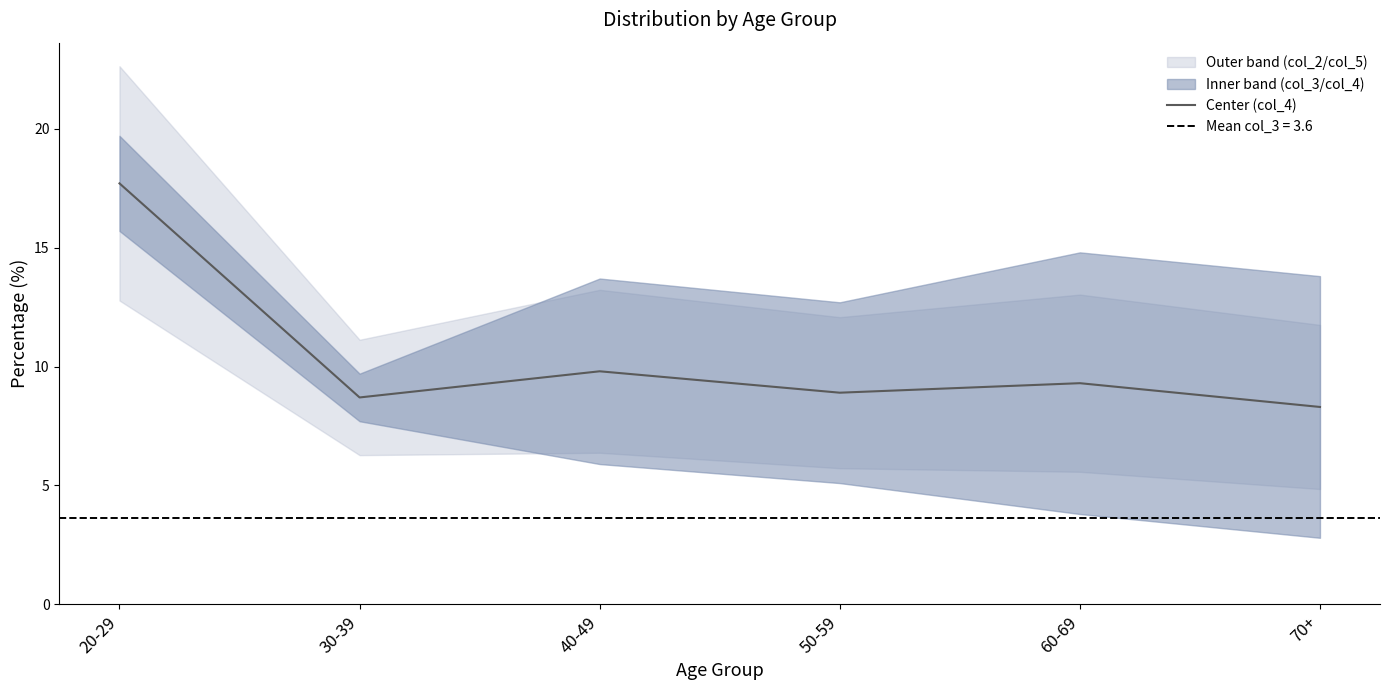

What is the greatest value displayed?

17.7